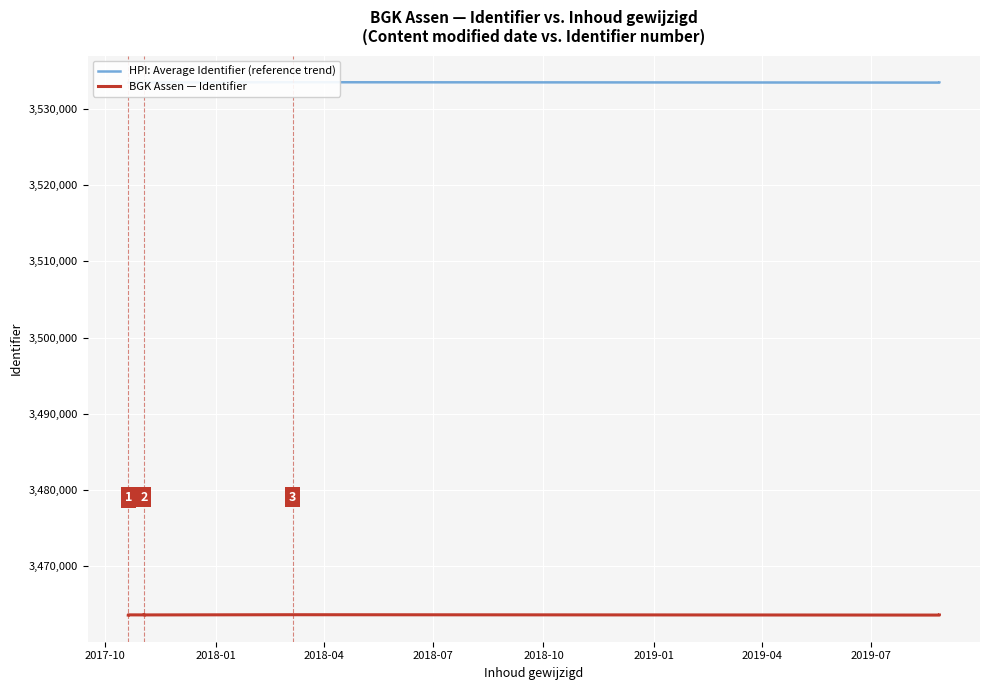

How many data points in BGK Assen — Identifier are above 3463535?

9